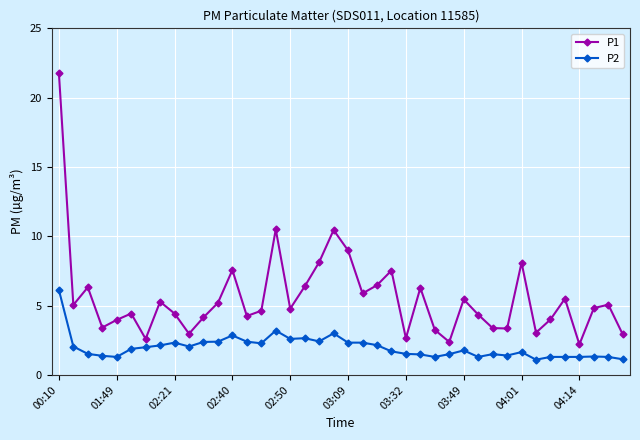

True or false: P2 has more than 1 interior local peaks.

True